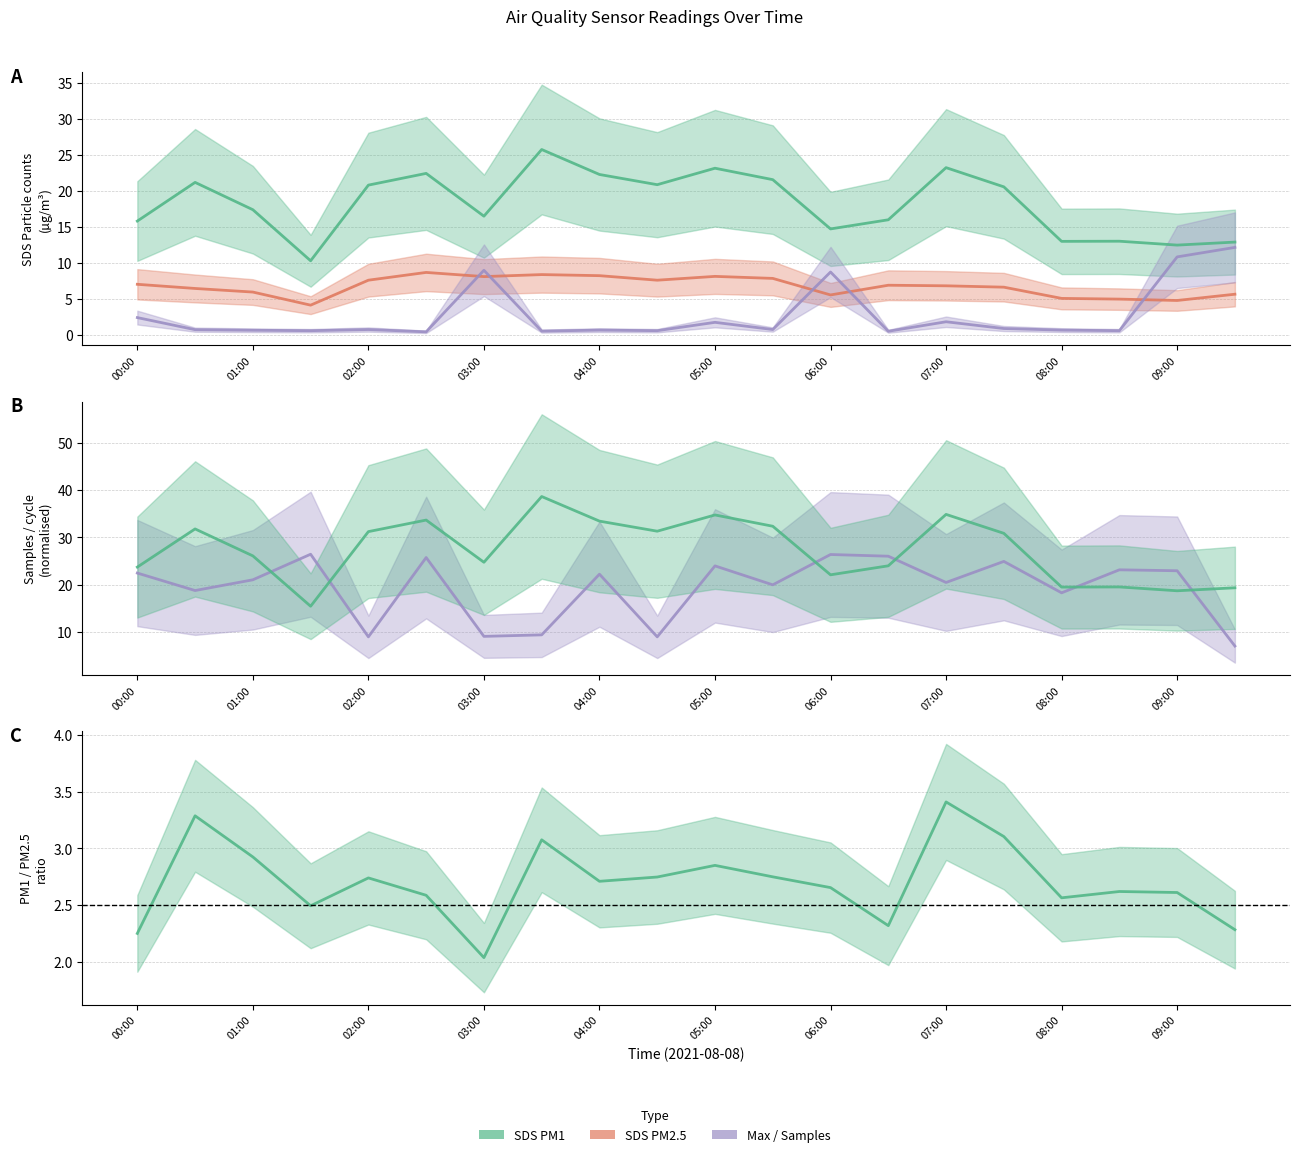

Is it true that SDS_P1 × 1.5 equals 32.0 at 19?

False